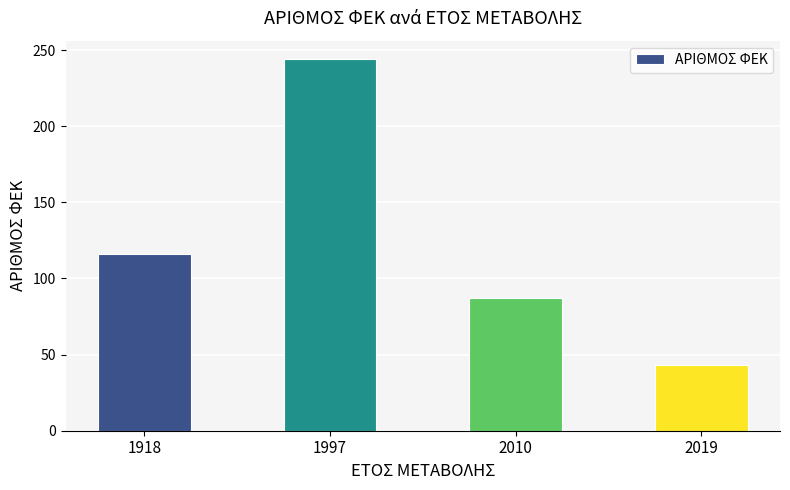

What is the maximum value shown in the chart?

244